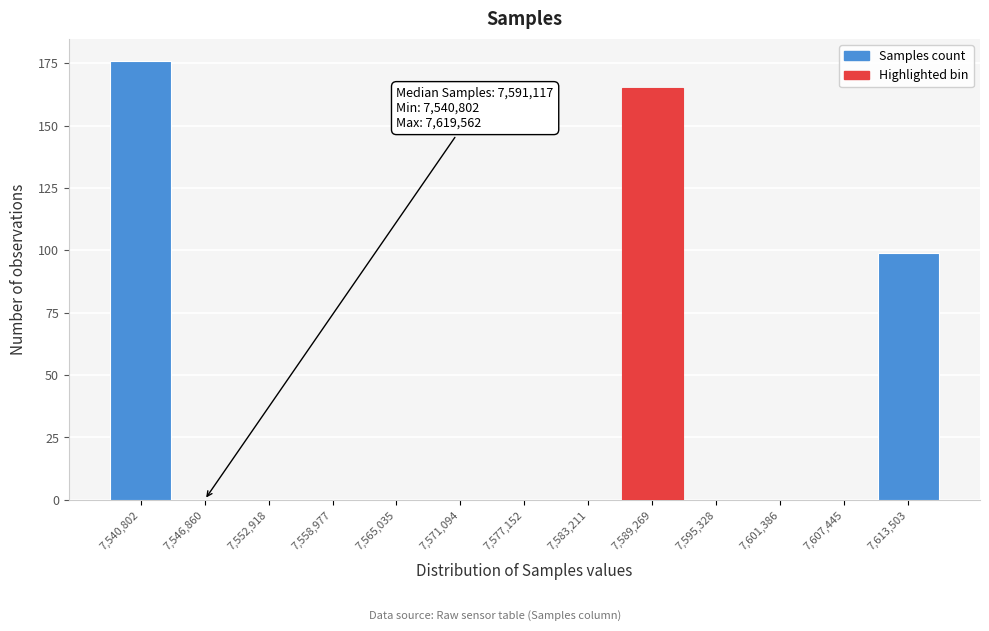

Reading left to right, extract all data points from this chart.

7,540,802=176	7,546,860=0	7,552,918=0	7,558,977=0	7,565,035=0	7,571,094=0	7,577,152=0	7,583,211=0	7,589,269=165	7,595,328=0	7,601,386=0	7,607,445=0	7,613,503=99